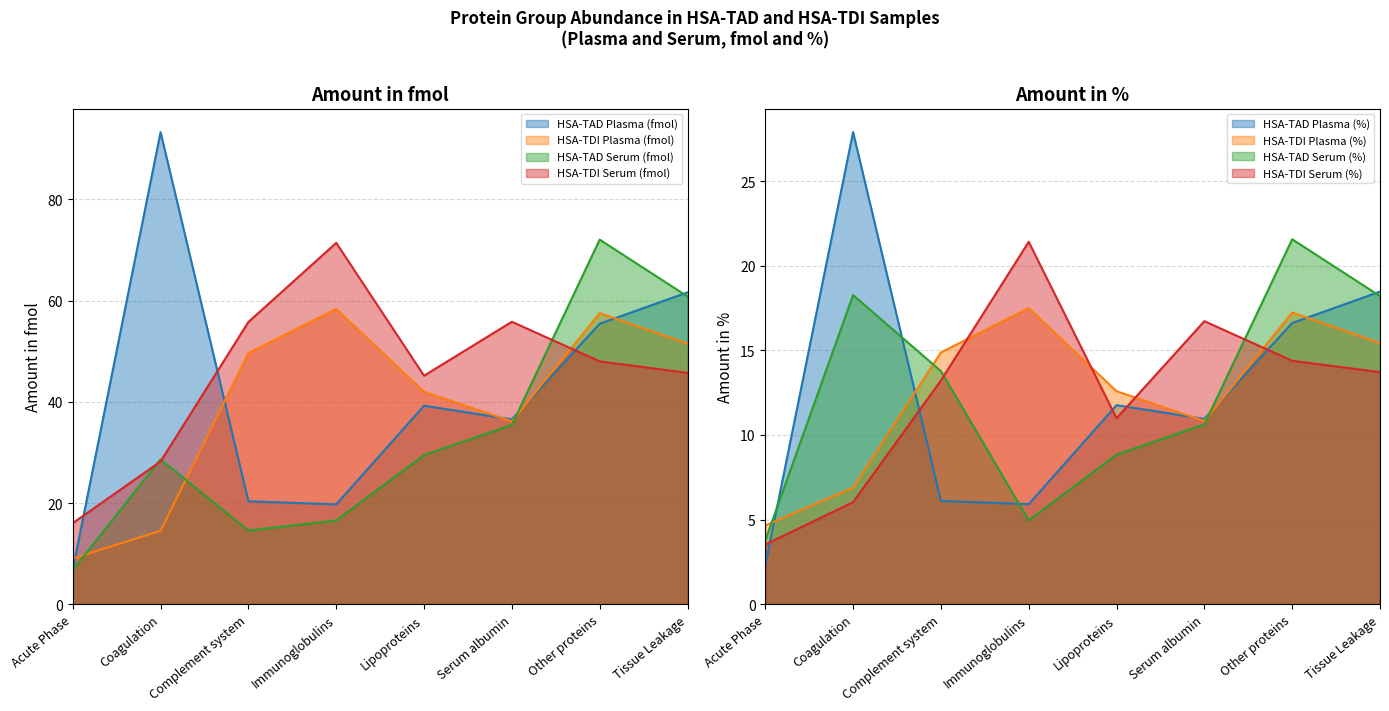

What is the sum of all HSA-TDI Plasma (fmol) values?

318.7